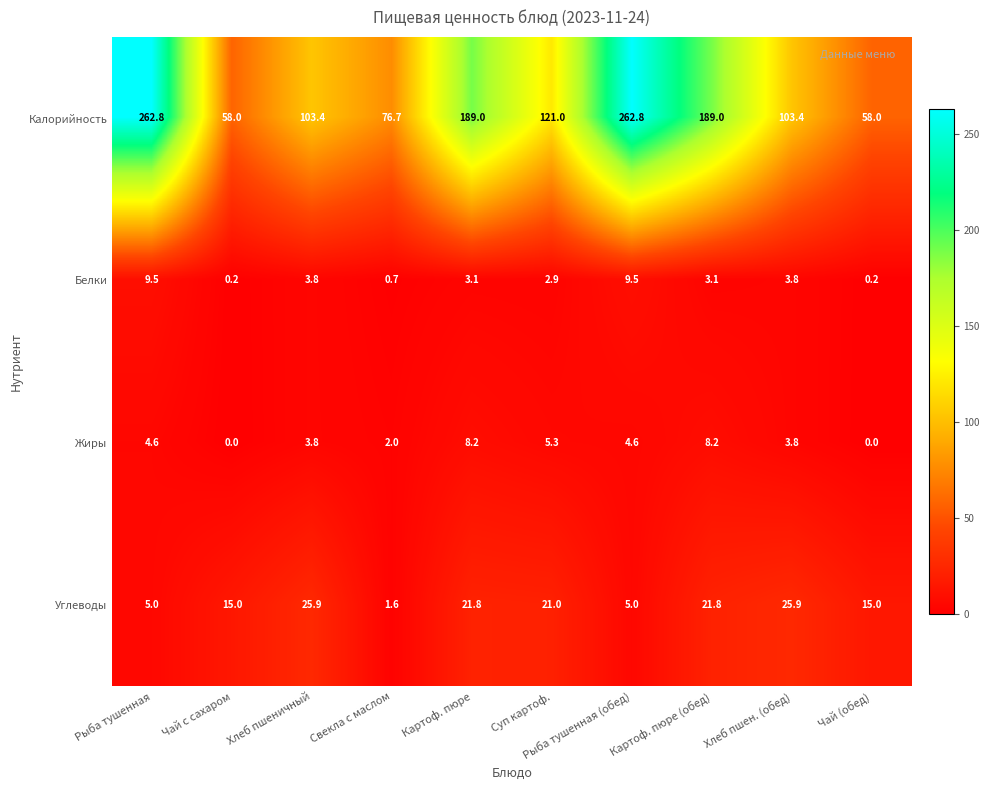

True or false: Углеводы has a value of 21.8 at Картоф. пюре (обед).

True